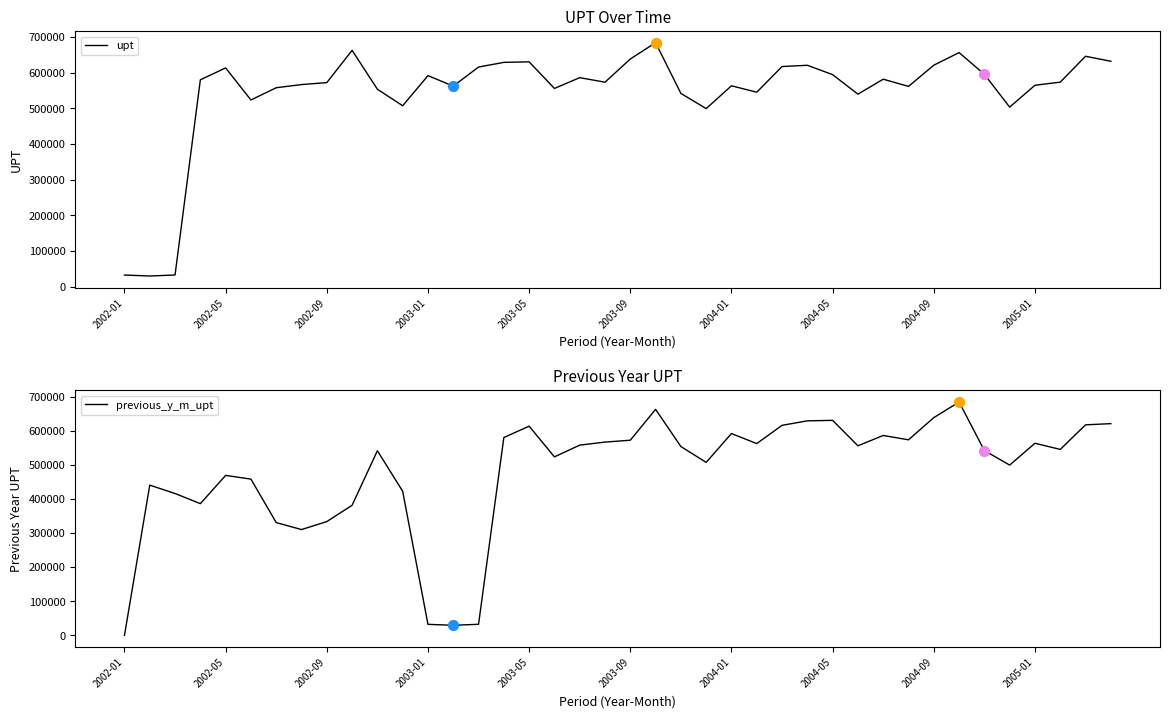

Which series reaches the minimum Y coordinate?

previous_y_m_upt